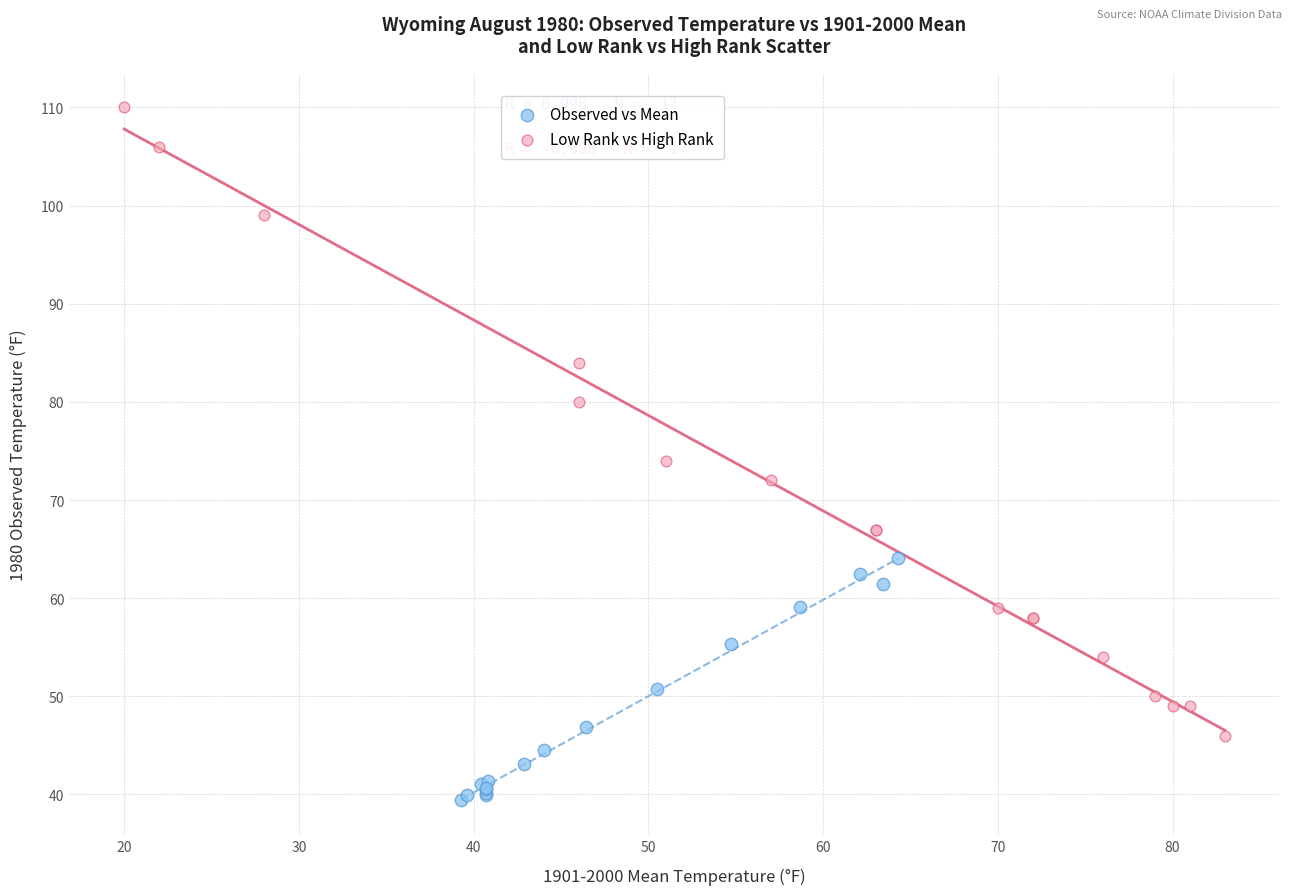

Which series contains the lowest Y value?

Observed vs Mean